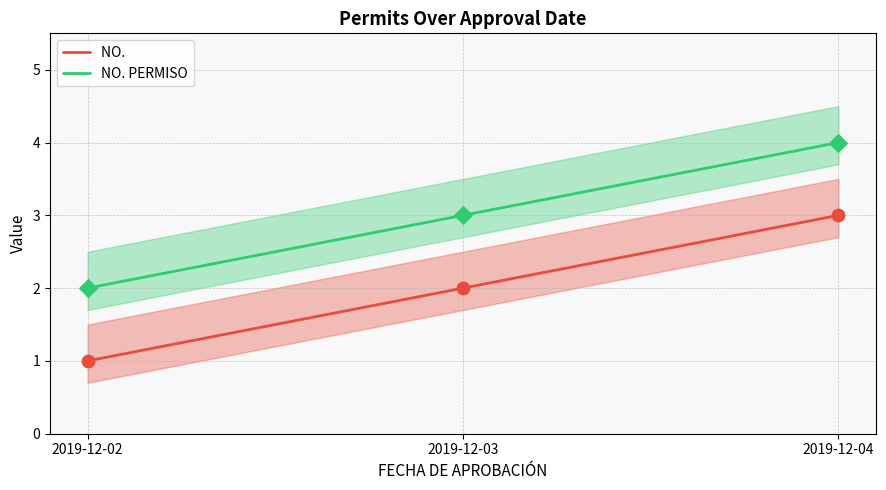

Which series has the largest total across all categories?

NO. PERMISO